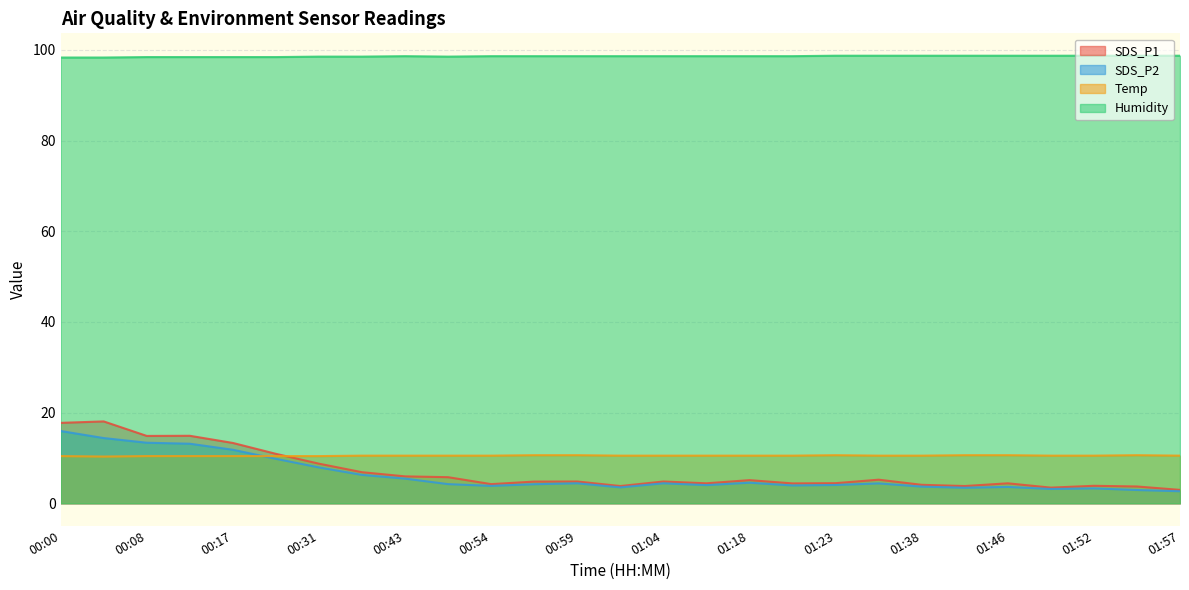

Between 00:06 and 01:18, which series saw the biggest shift?

SDS_P1